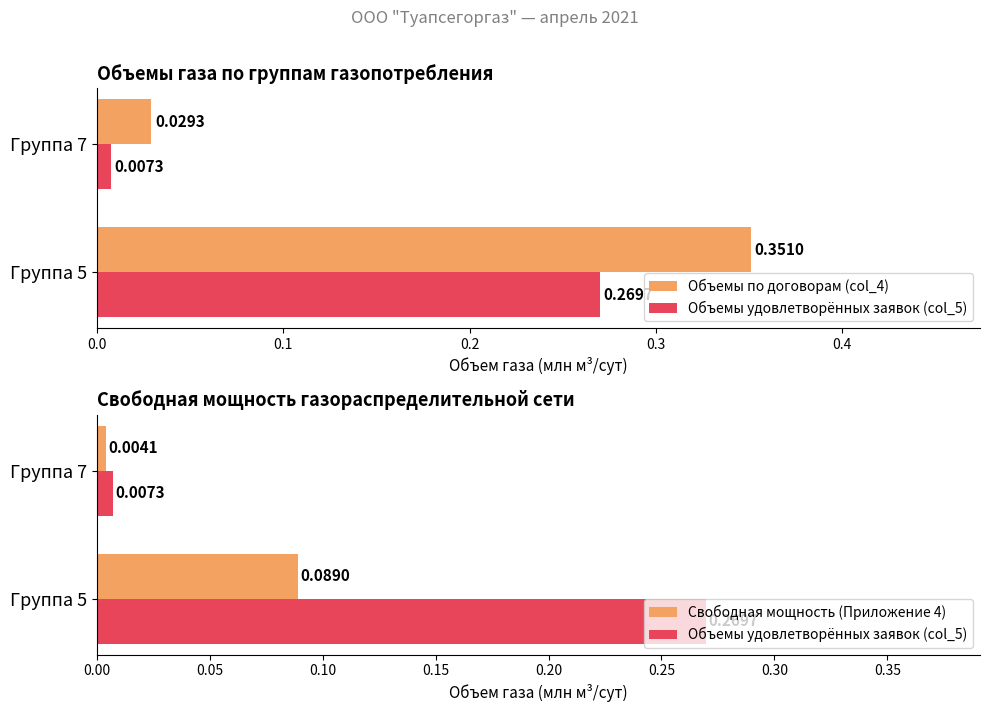

The Объемы удовлетворённых заявок (col_5) series shows 0.3 at Группа 5. True or false?

True